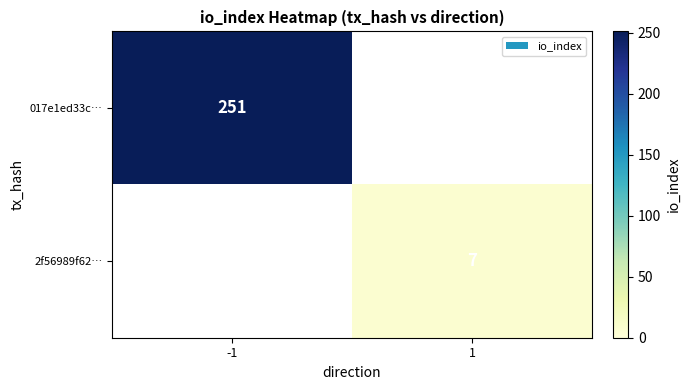

The value of 2f56989f62… at 1 is 3. True or false?

False